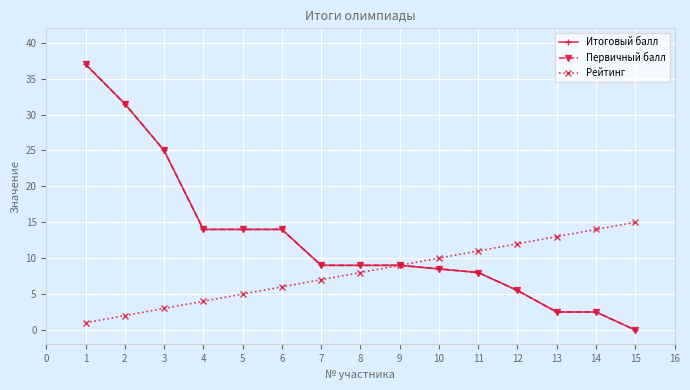

Reading right to left, list all the values displayed in this chart.

Итоговый балл: 0.0	2.5	2.5	5.5	8.0	8.5	9.0	9.0	9.0	14.0	14.0	14.0	25.0	31.5	37.0
Первичный балл: 0.0	2.5	2.5	5.5	8.0	8.5	9.0	9.0	9.0	14.0	14.0	14.0	25.0	31.5	37.0
Рейтинг: 15.0	14.0	13.0	12.0	11.0	10.0	9.0	8.0	7.0	6.0	5.0	4.0	3.0	2.0	1.0